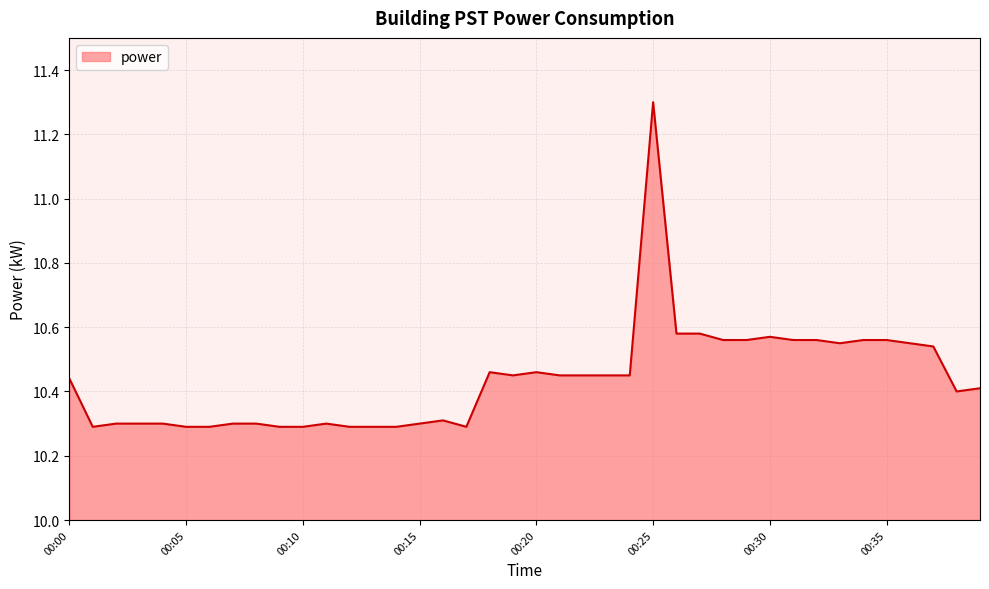

What is the difference between the maximum and minimum values?

1.0